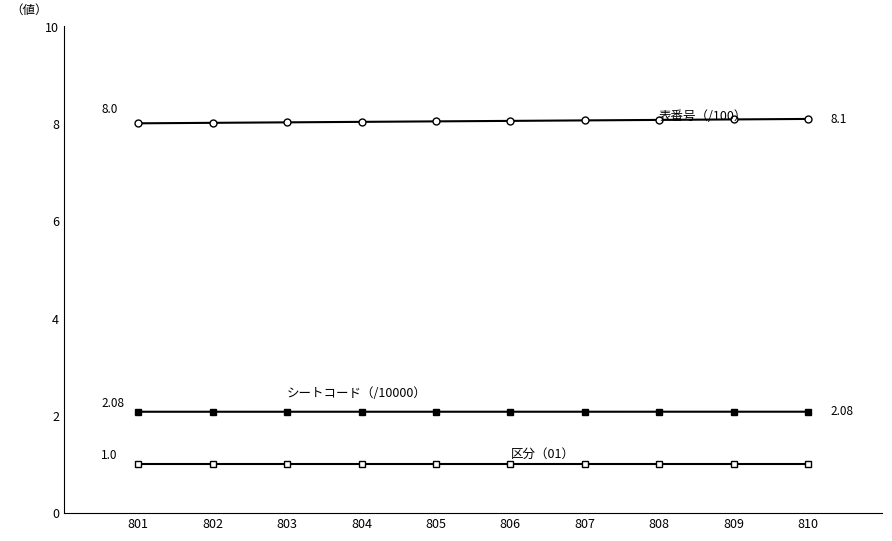

Count the number of categories in the chart.

10